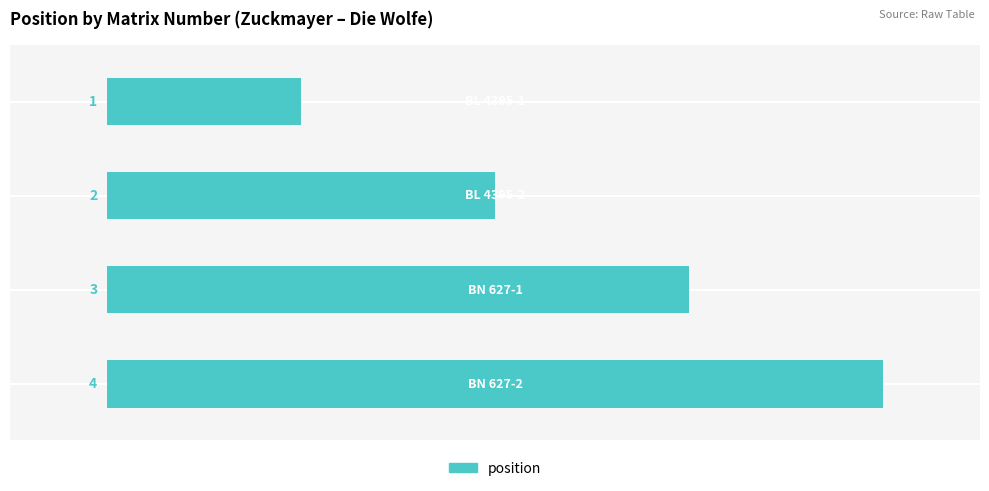

How many distinct data groups are displayed?

1